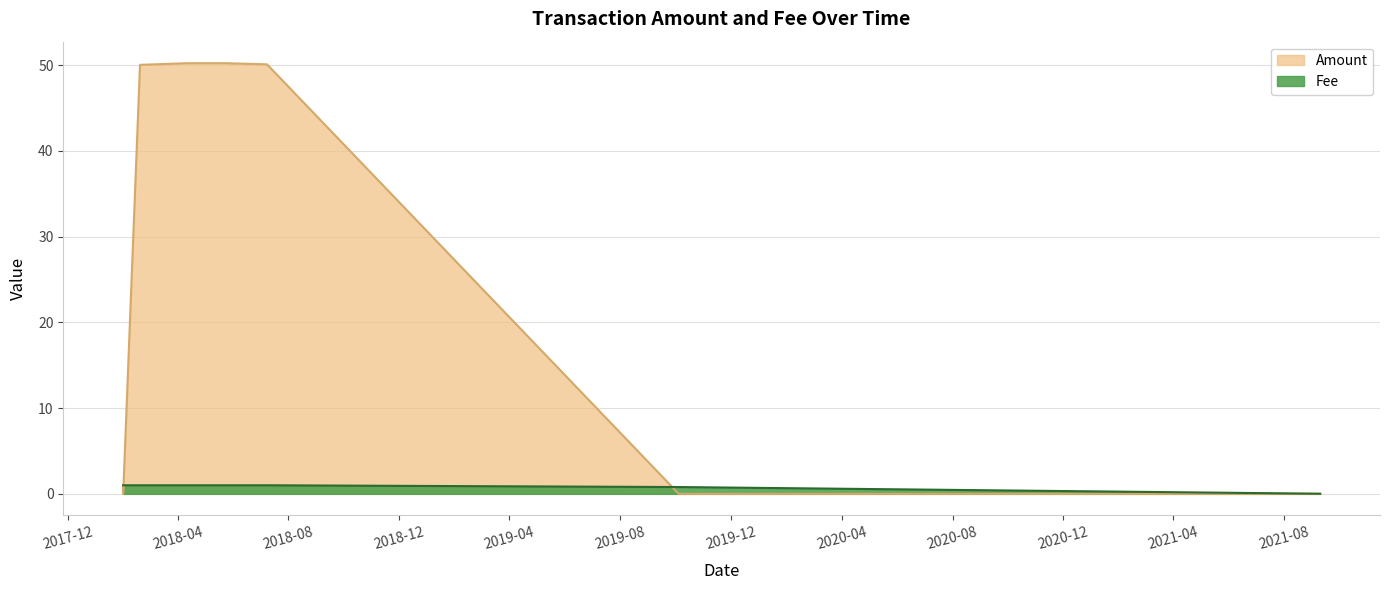

Between which two adjacent categories do Fee and Amount first intersect?

2018-01-31 00:42:53 and 2018-02-18 12:36:30